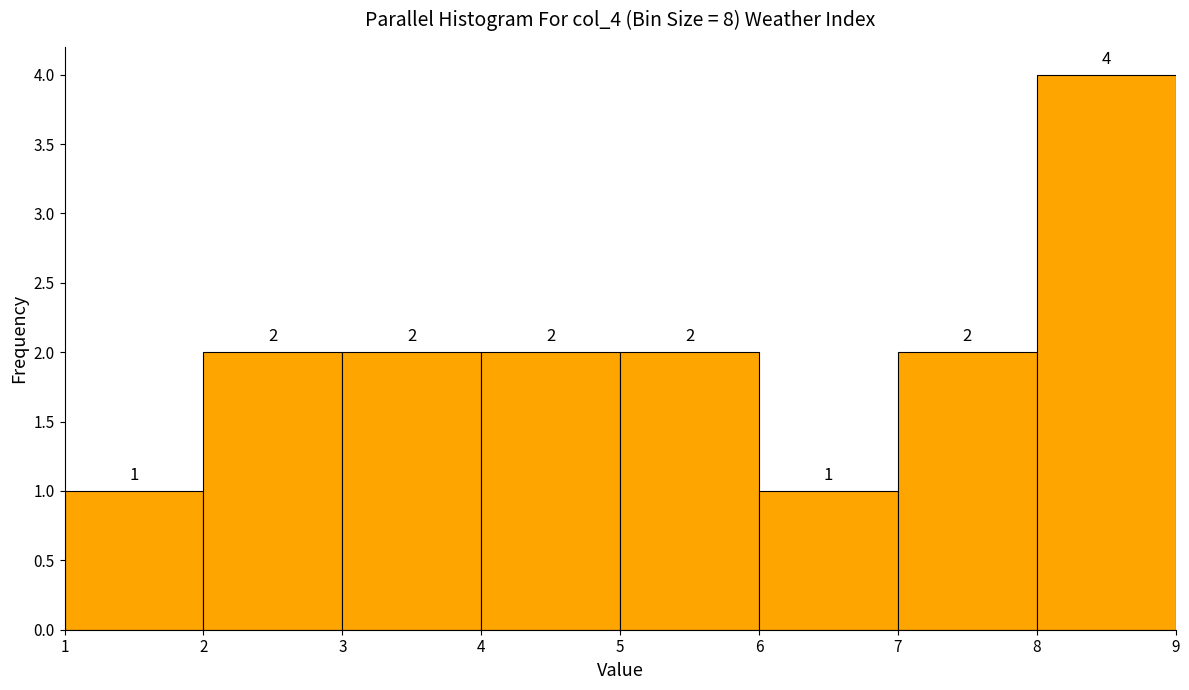

Which range on the x-axis has the tallest bar?

8 to 9